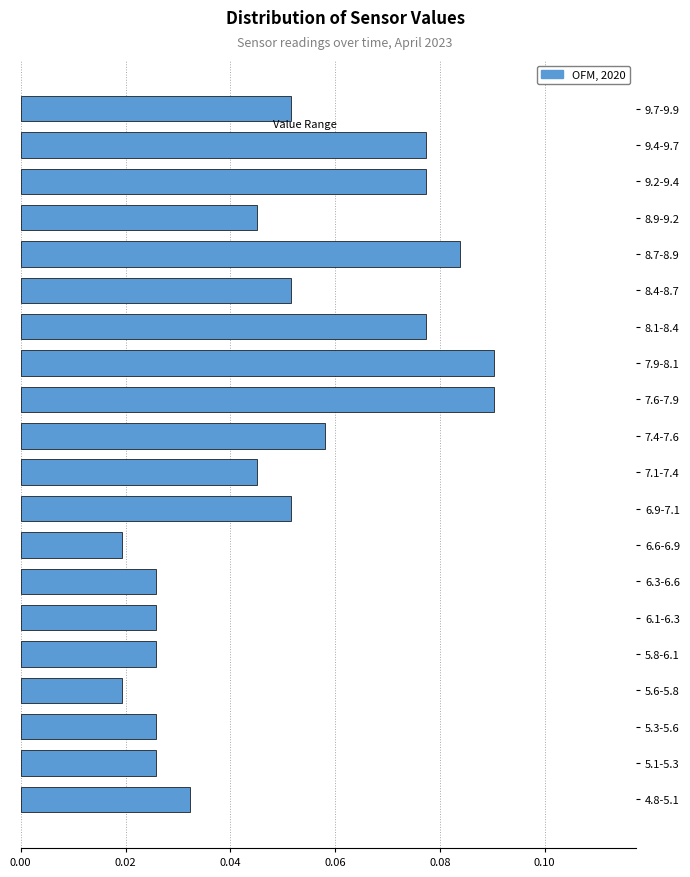

What is the sum of all values?

1.0